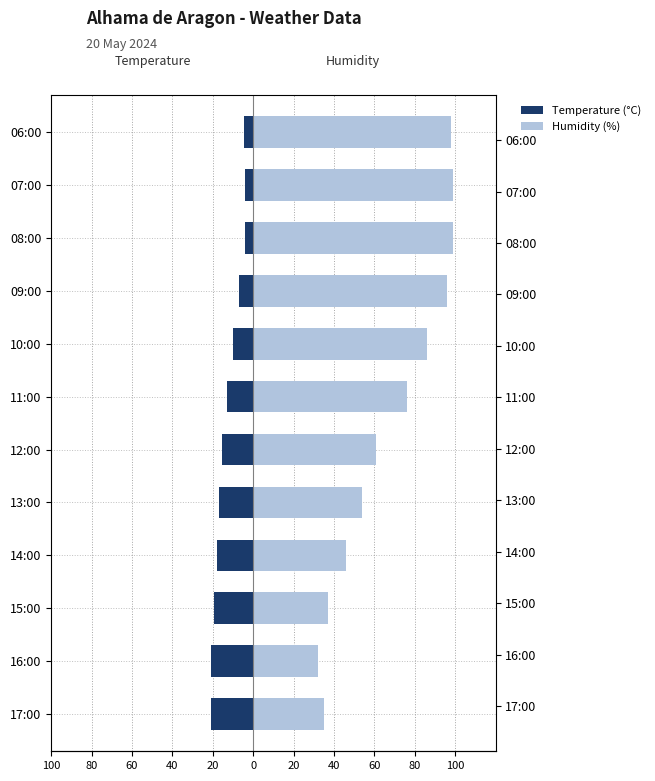

Are the bars grouped side by side (vs. stacked)?

Yes